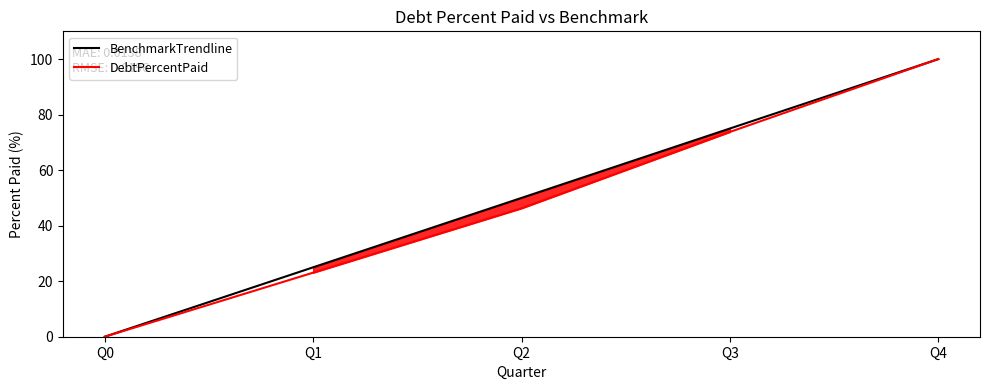

Which category has the lowest value in the DebtPercentPaid series?

Q0